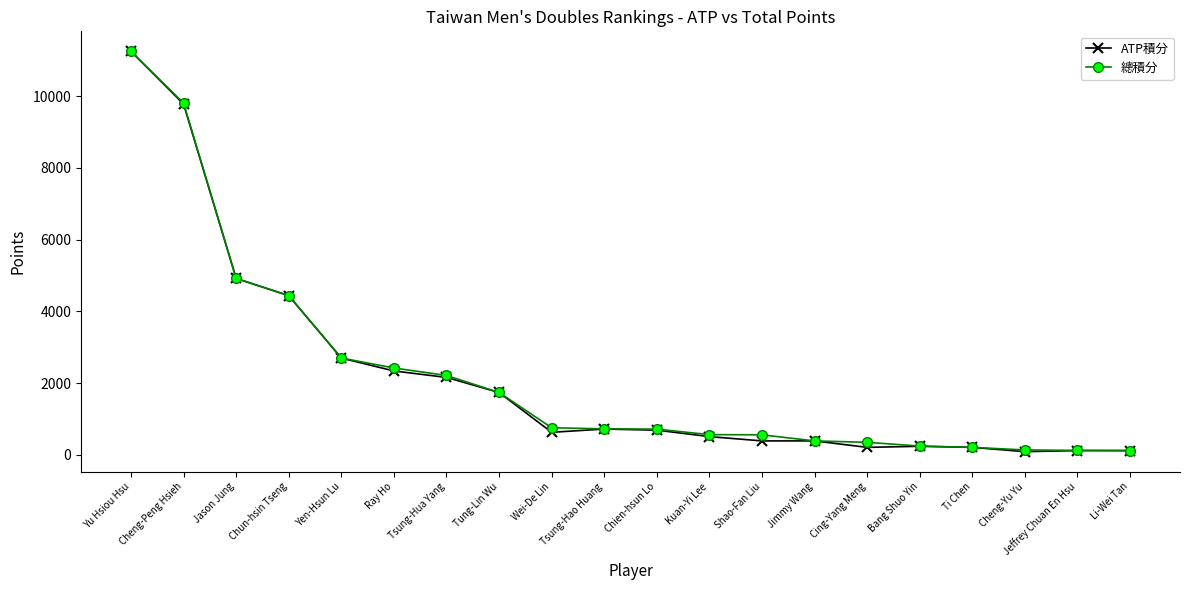

What is the total value across all series at Shao-Fan Liu?

950